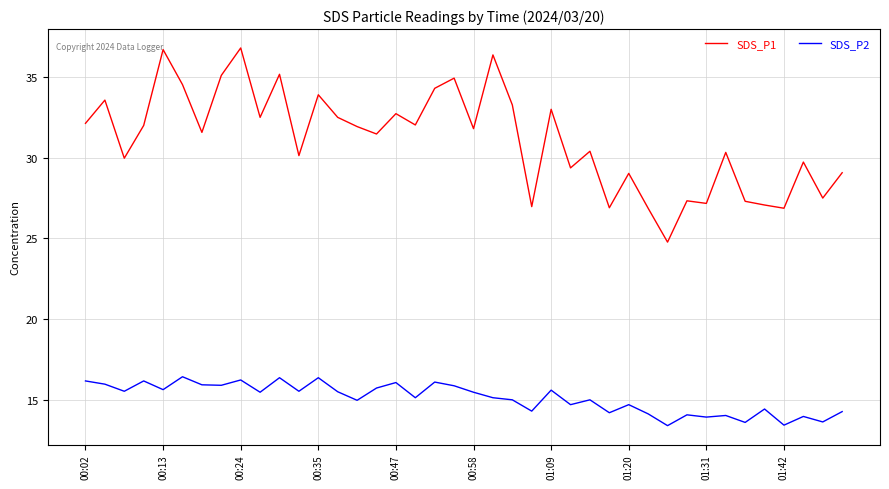

Which series has the largest total across all categories?

SDS_P1